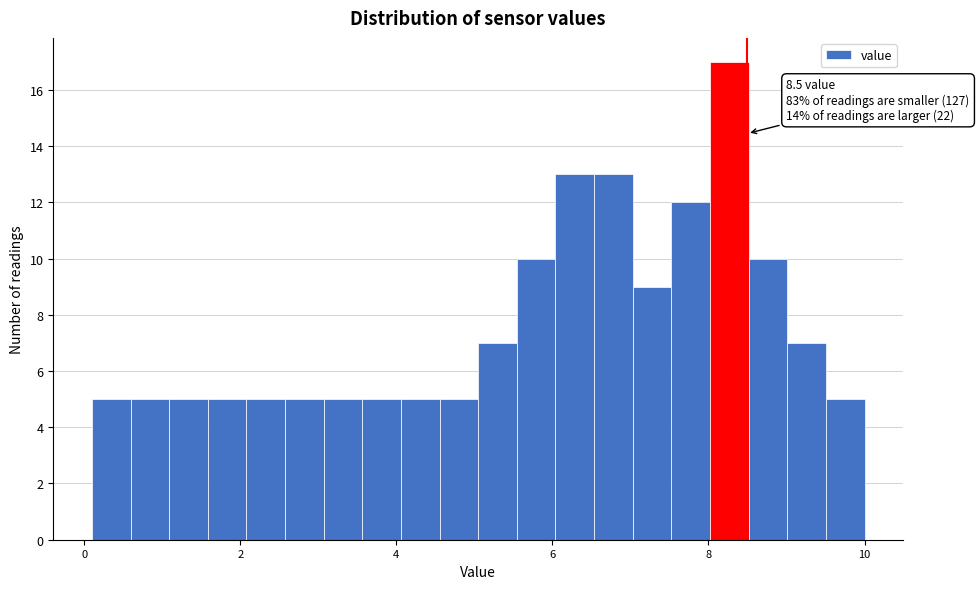

Around what value on the x-axis is the tallest bar? Give the approximate position of its centre, as read against the axis.

8.2